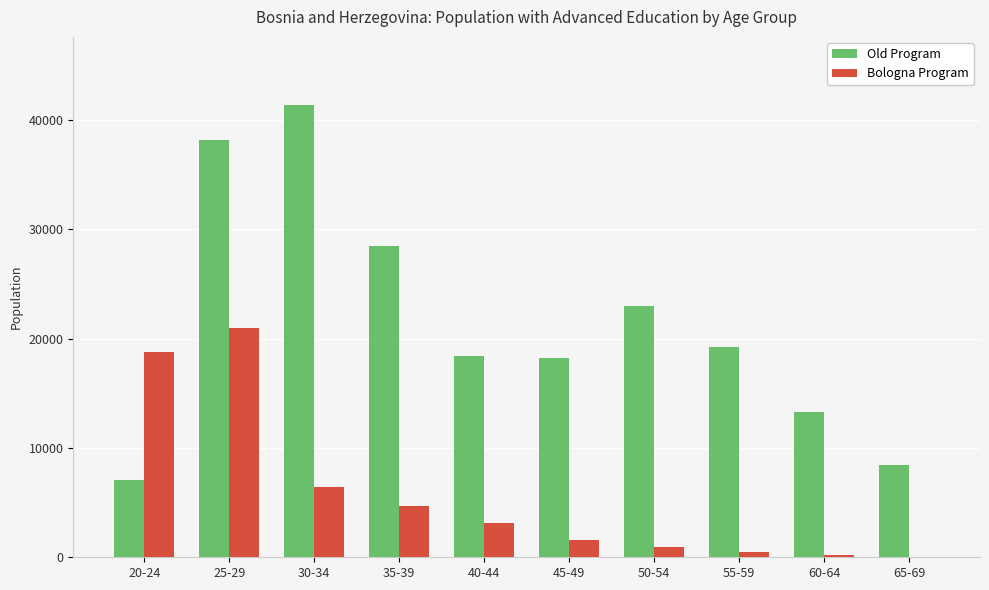

Are the bars horizontal?

No